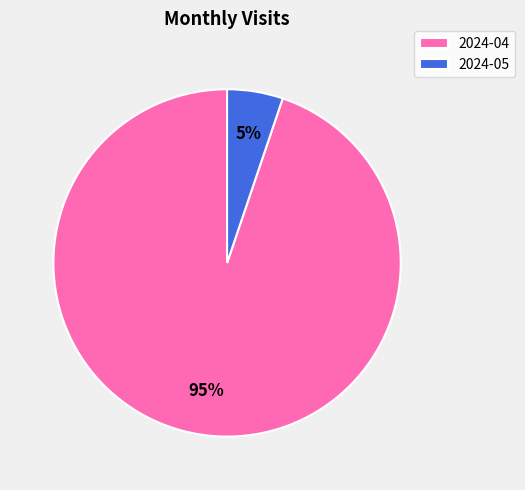

Which has a higher value, 2024-05 or 2024-04?

2024-04